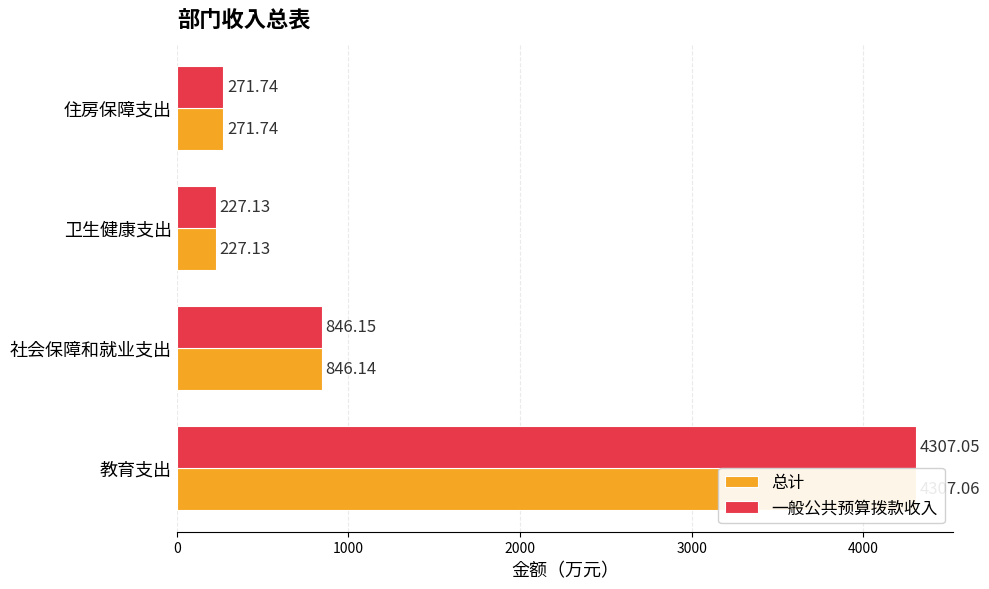

Reading left to right, transcribe all the data shown in this chart.

总计: 4307.1	846.1	227.1	271.7
一般公共预算拨款收入: 4307.1	846.1	227.1	271.7